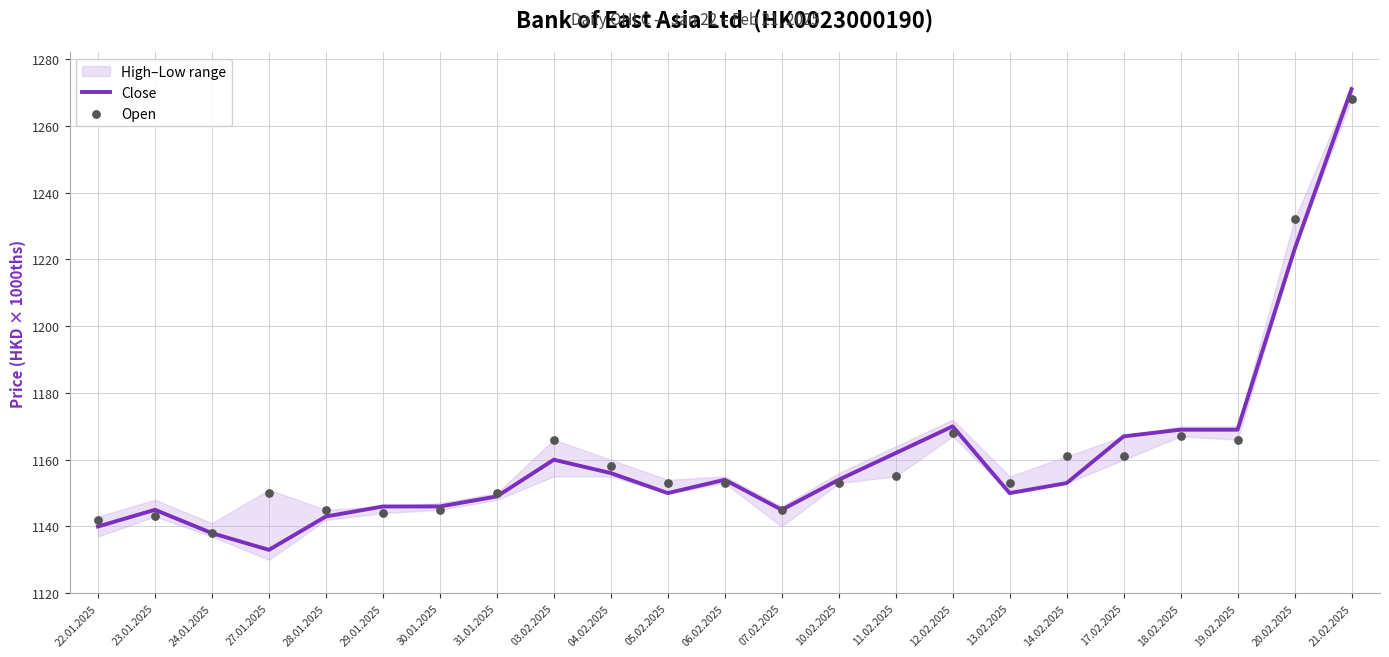

Is the value of Open at 14.02.2025 greater than the value of Close at 27.01.2025?

Yes